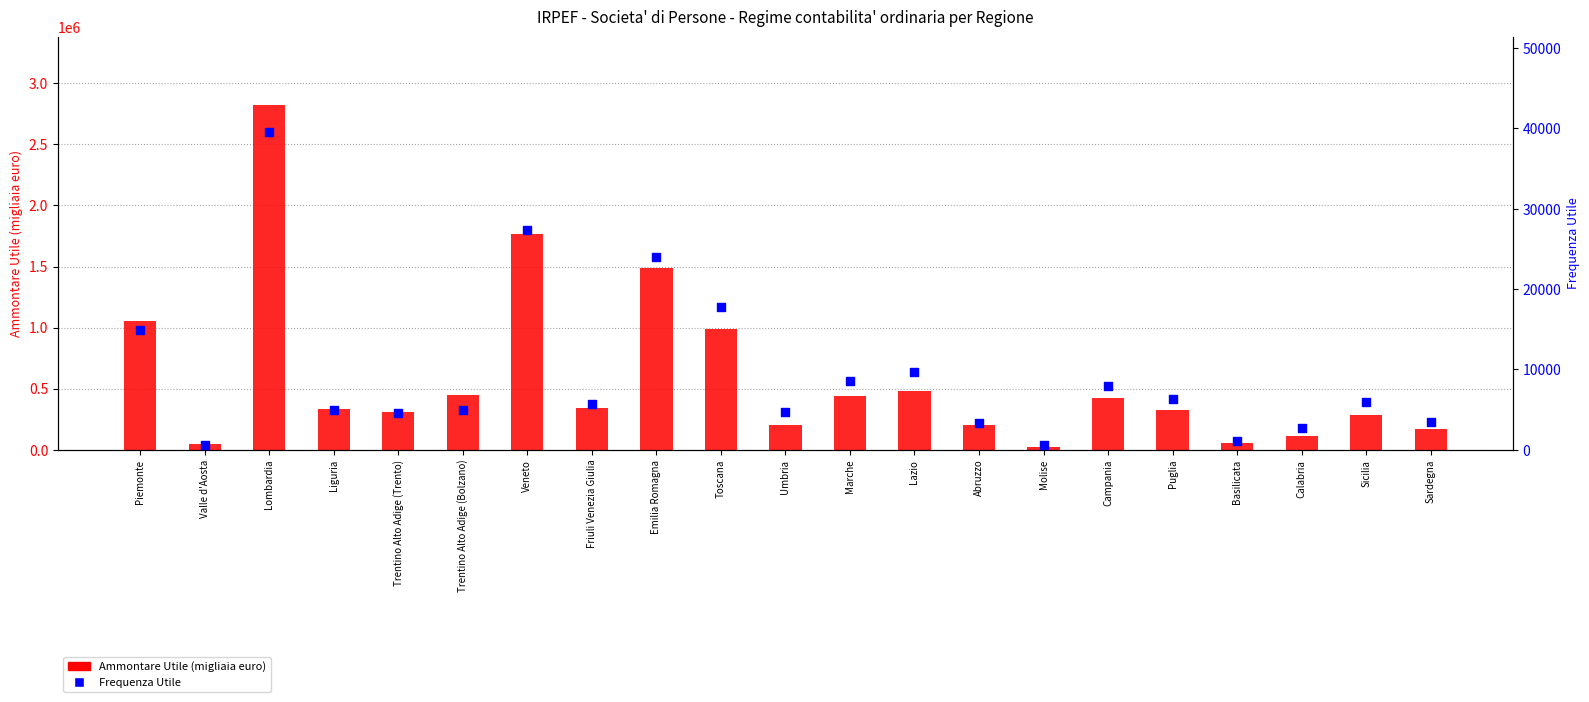

Which series reaches the maximum Y coordinate?

Ammontare Utile (migliaia euro)